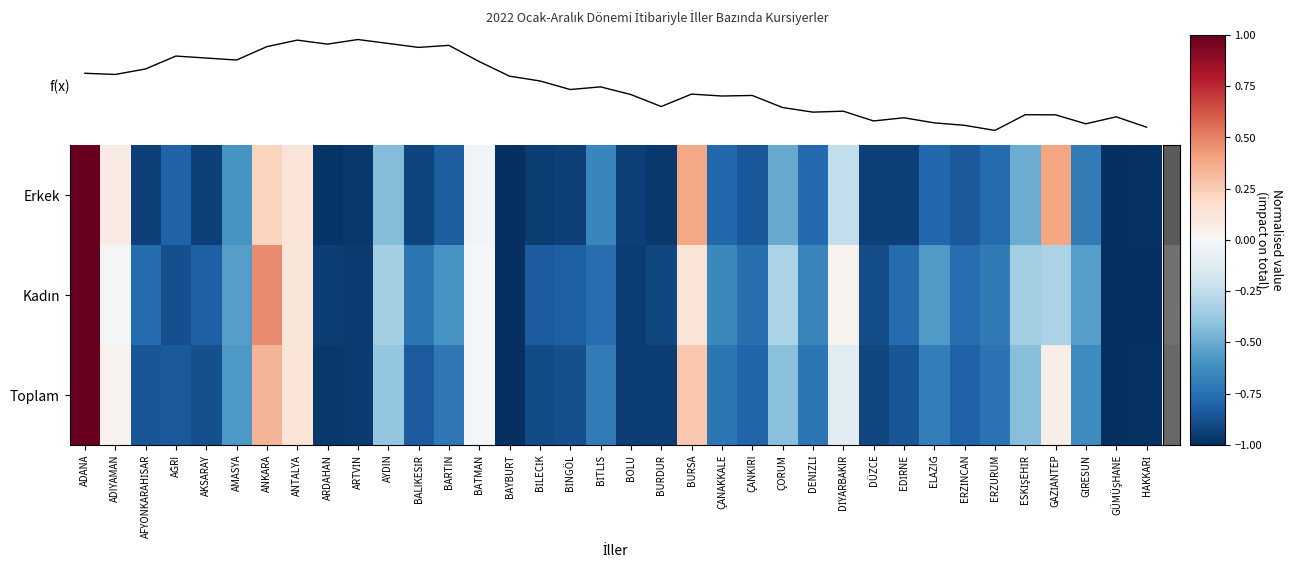

What is the difference between the second highest and second lowest values in the Erkek series?

1.4